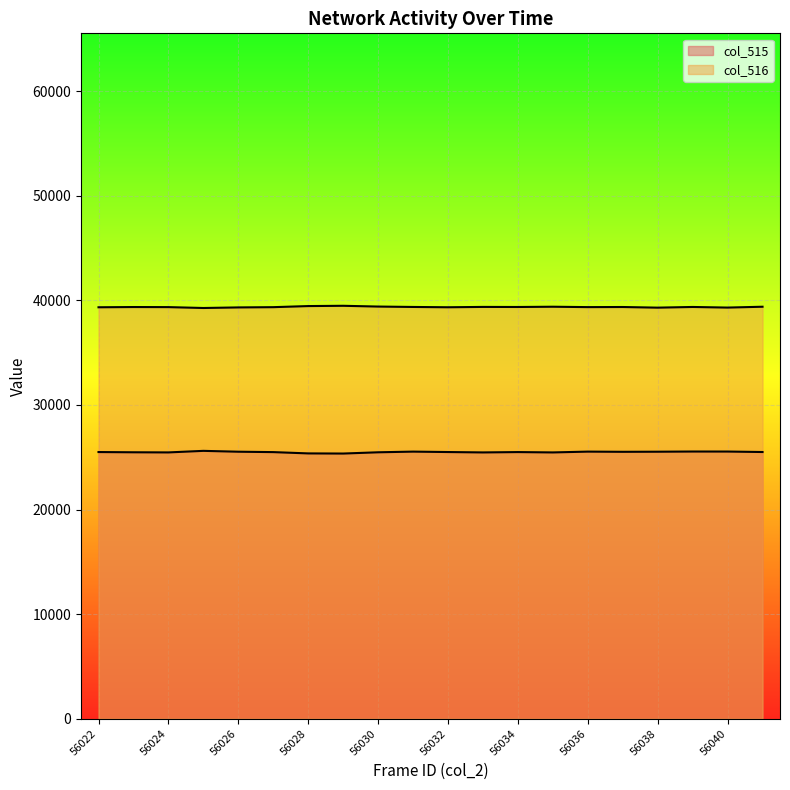

What is the difference between the second highest and minimum values in the col_516 series?

184